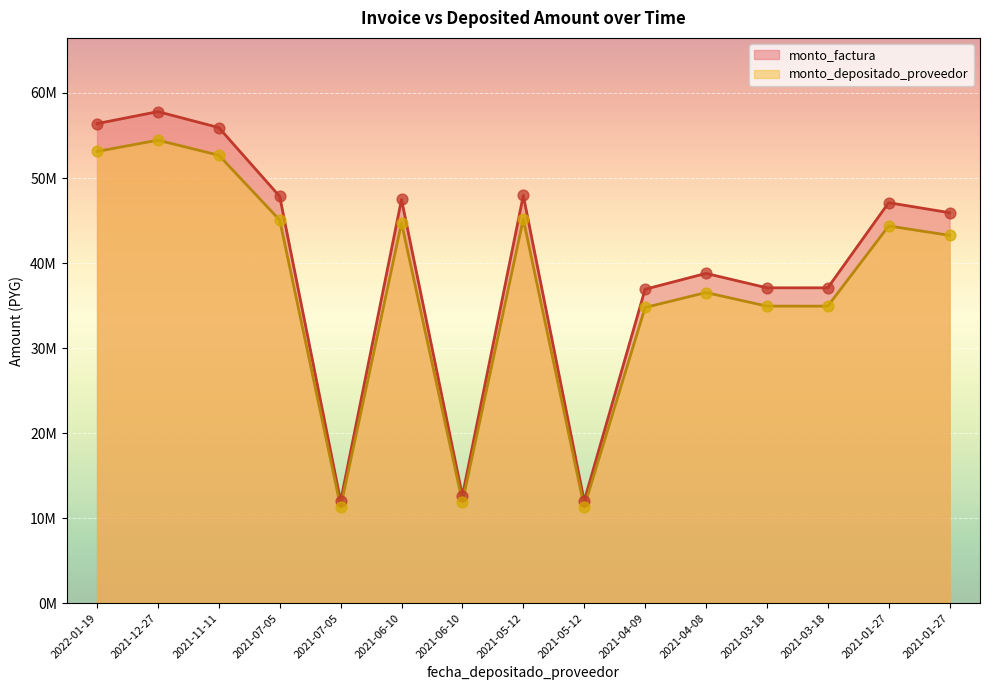

What is the total value across all series at 2021-05-12?

93115413